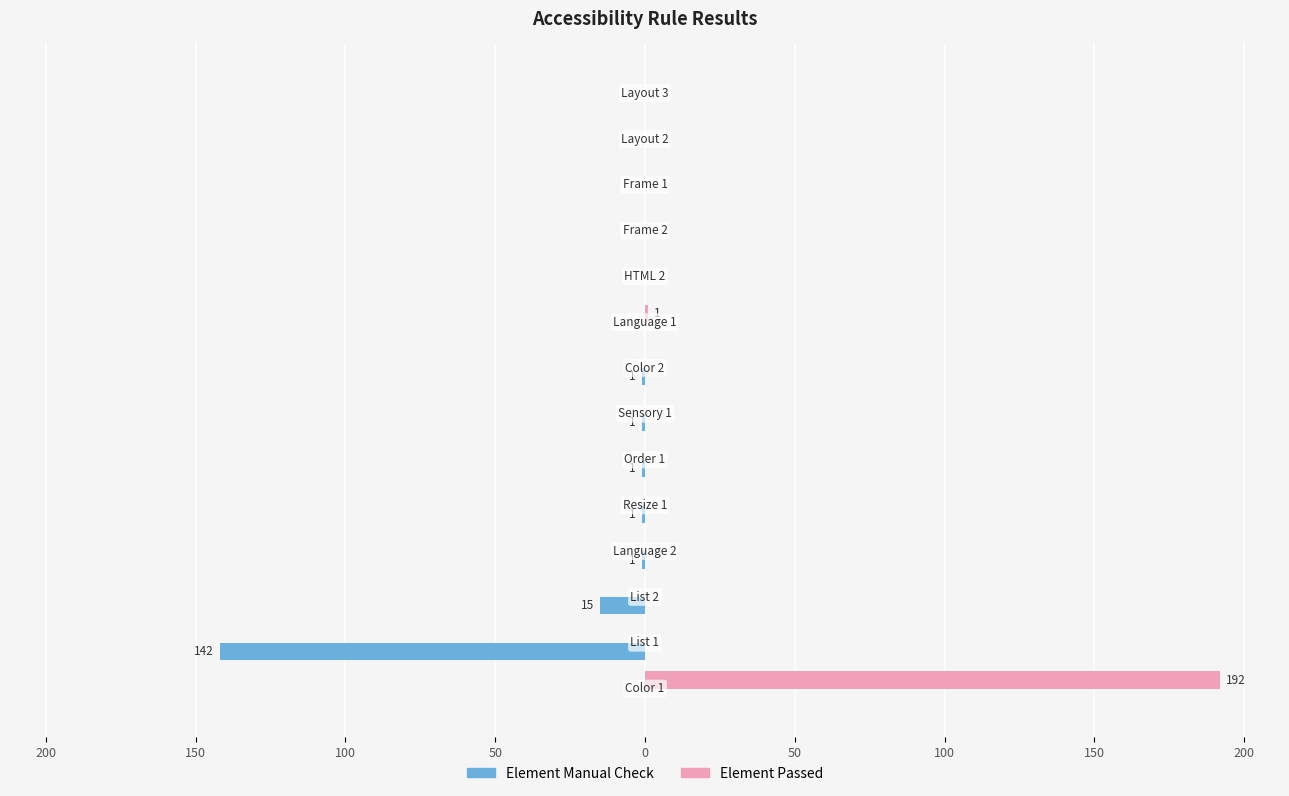

What is the difference between the maximum and minimum values in the Element Passed series?

192